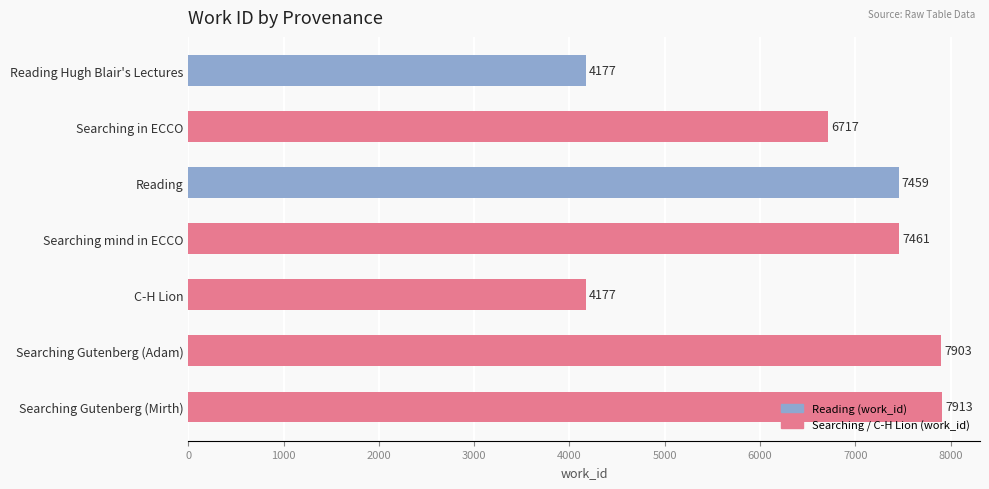

What is the label of the 5th bar from the bottom?

Reading